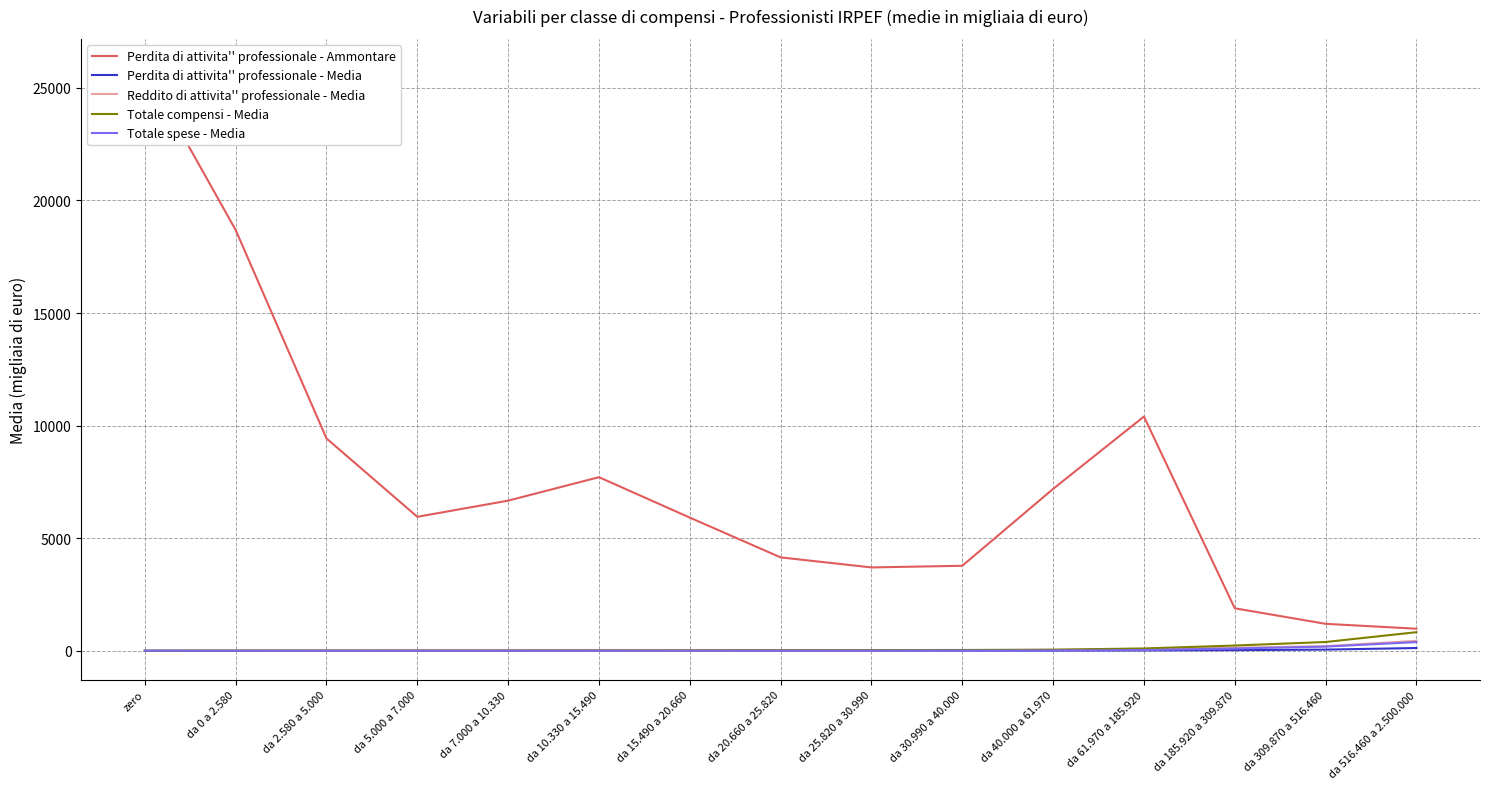

Which has a higher value, da 516.460 a 2.500.000 or da 2.580 a 5.000?

da 2.580 a 5.000